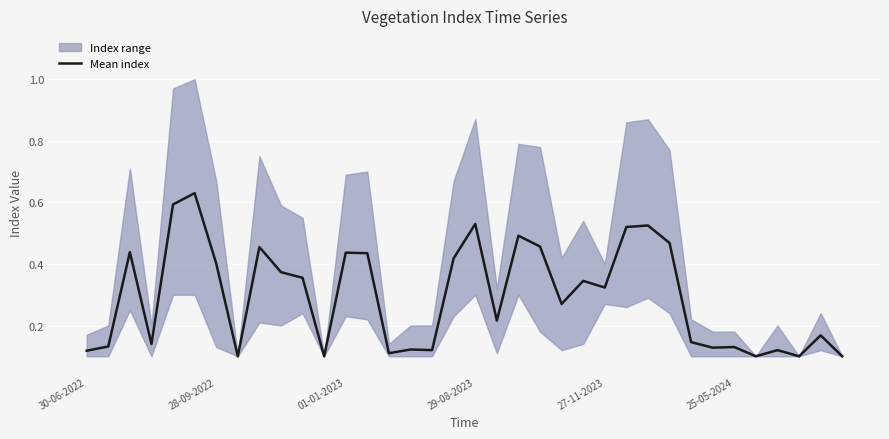

Is this an area chart (filled region under the line)?

No